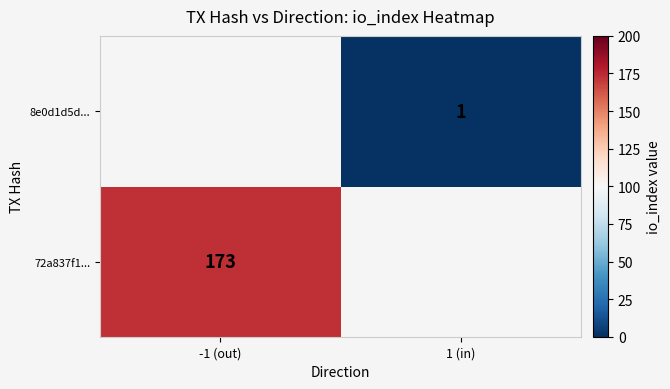

The value of 8e0d1d5d... at 1 (in) is 2. True or false?

False